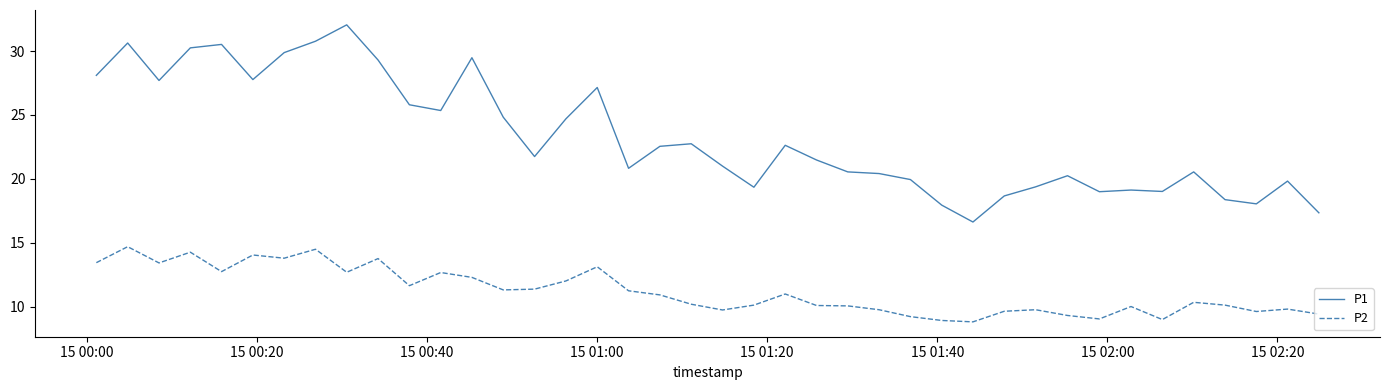

What is the difference between the second highest and minimum values in the P2 series?

5.7